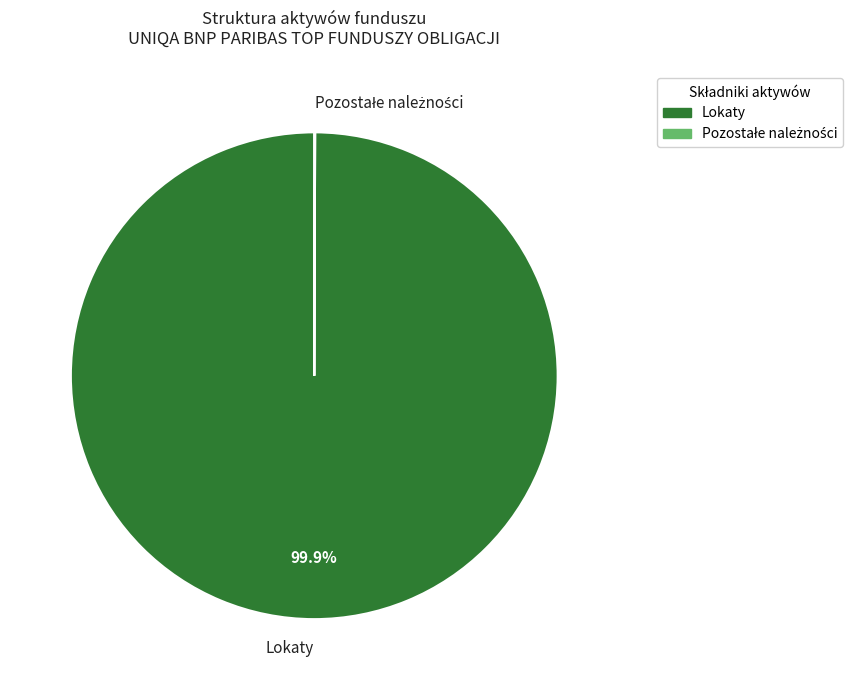

To the nearest percent, what is the difference between the largest and smallest slice percentages?

100%